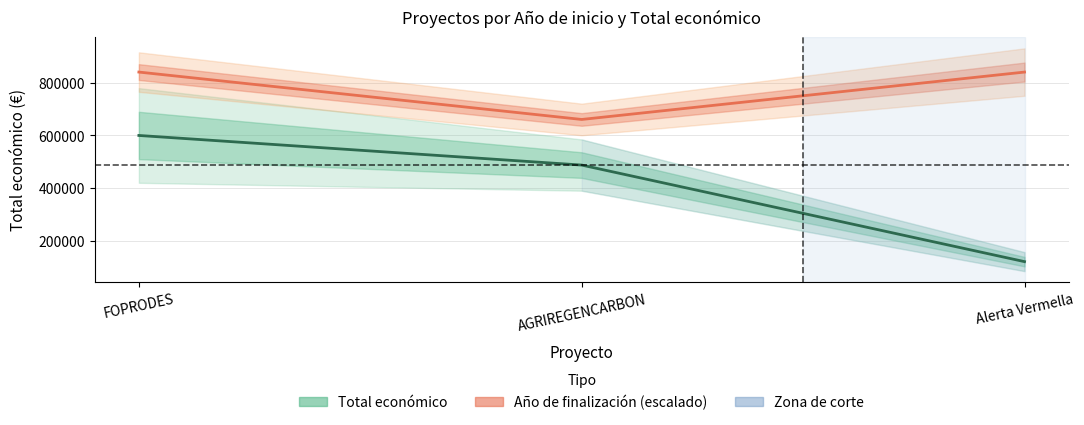

The value of Año de finalización (escalado) at FOPRODES is 191200. True or false?

False